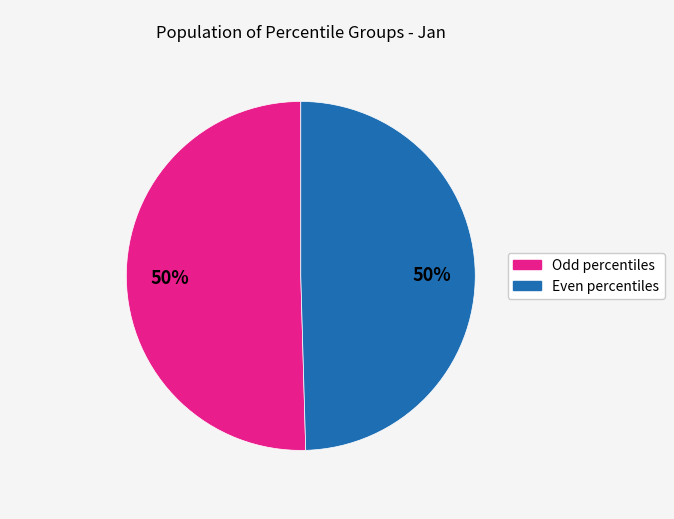

To the nearest percent, what is the average slice percentage?

50%